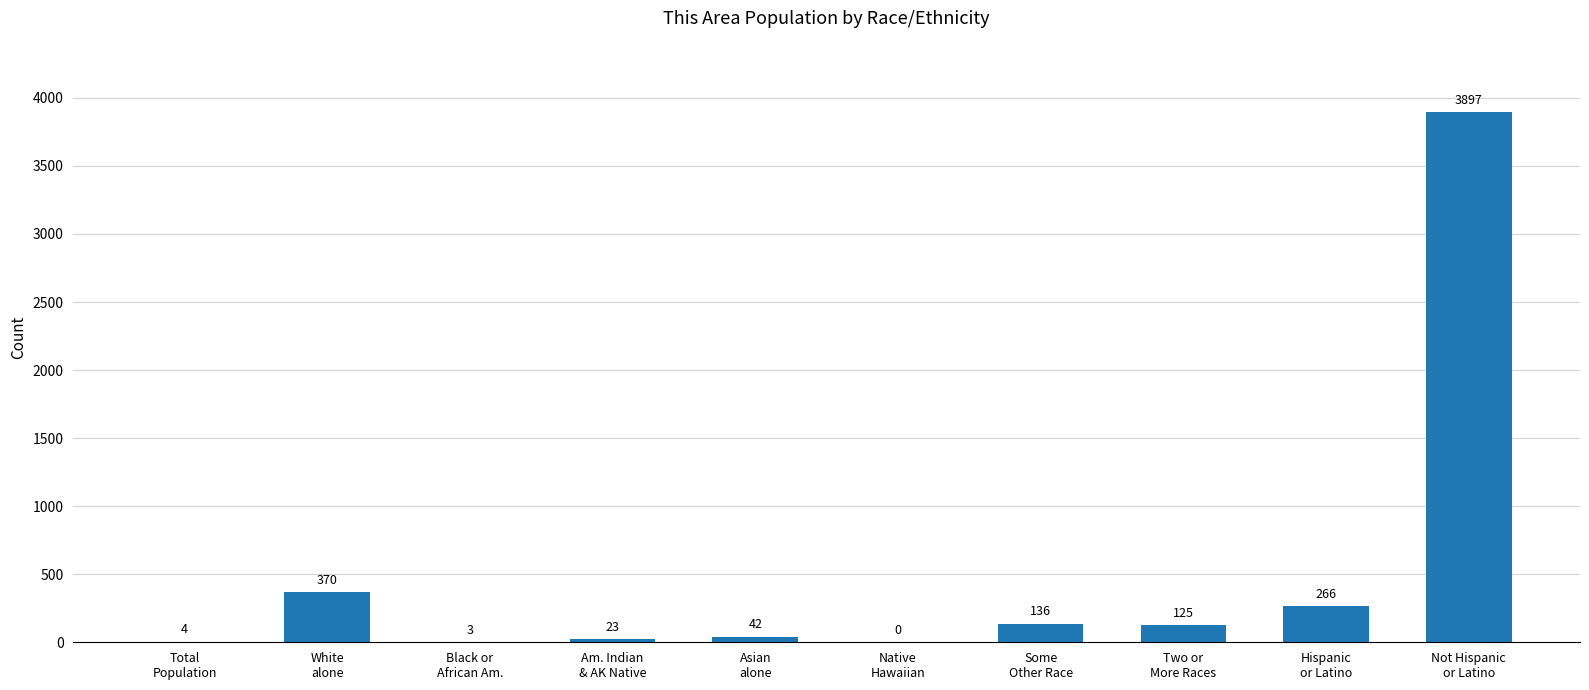

The value at Some
Other Race is 136. True or false?

True